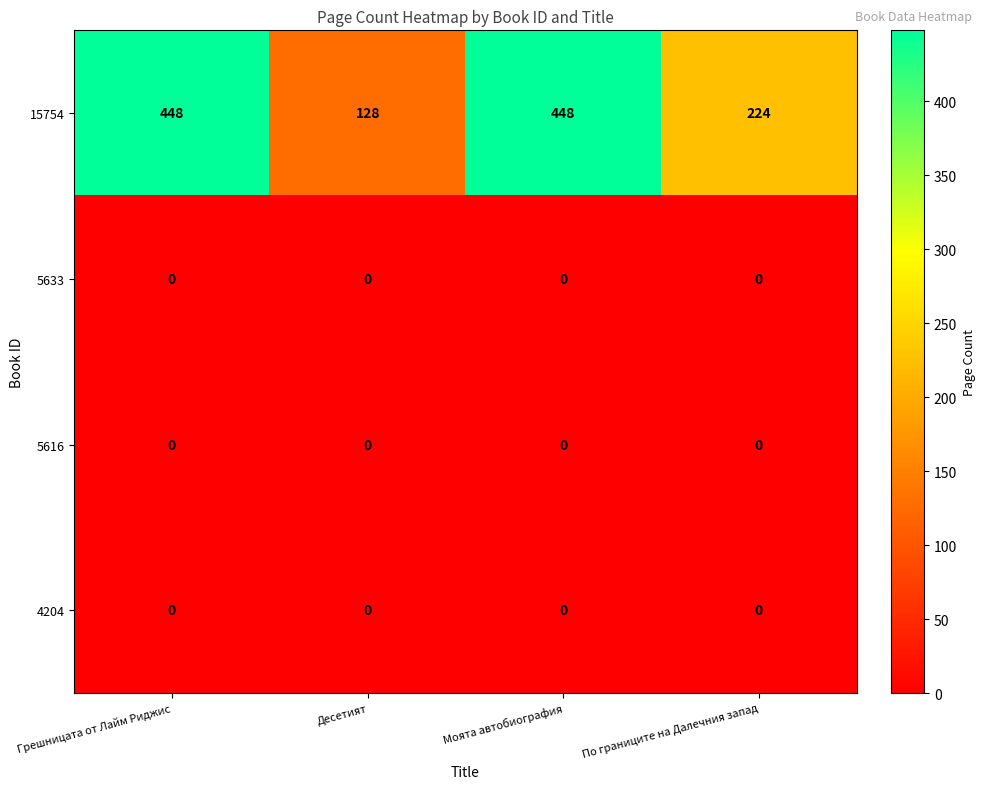

True or false: 4204 has a value of 0 at Десетият.

True